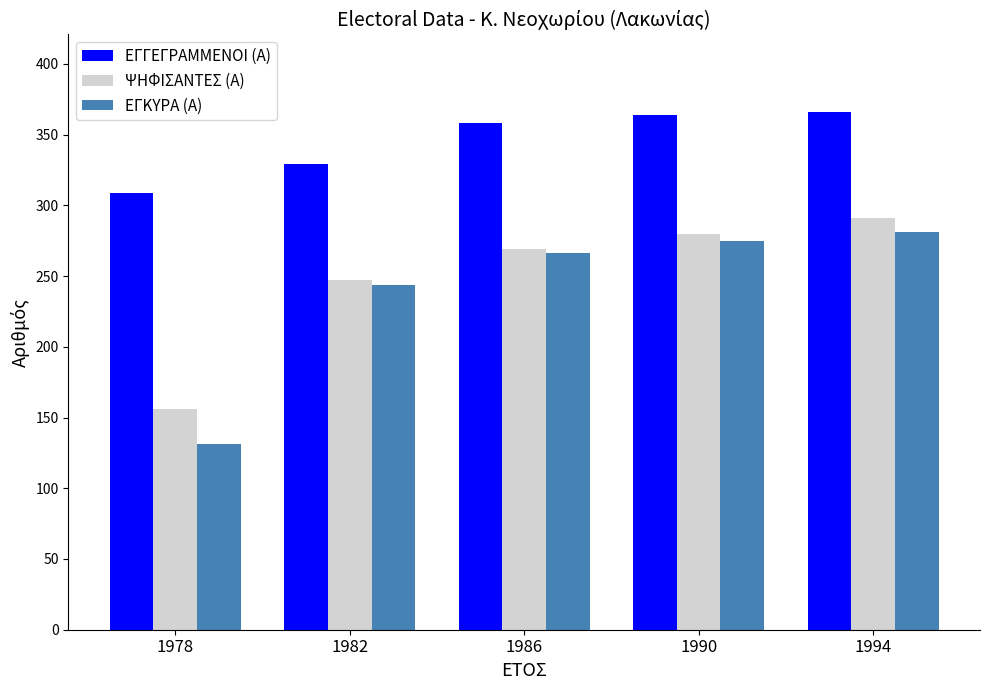

What is the difference between the maximum and minimum values in the ΨΗΦΙΣΑΝΤΕΣ (Α) series?

135